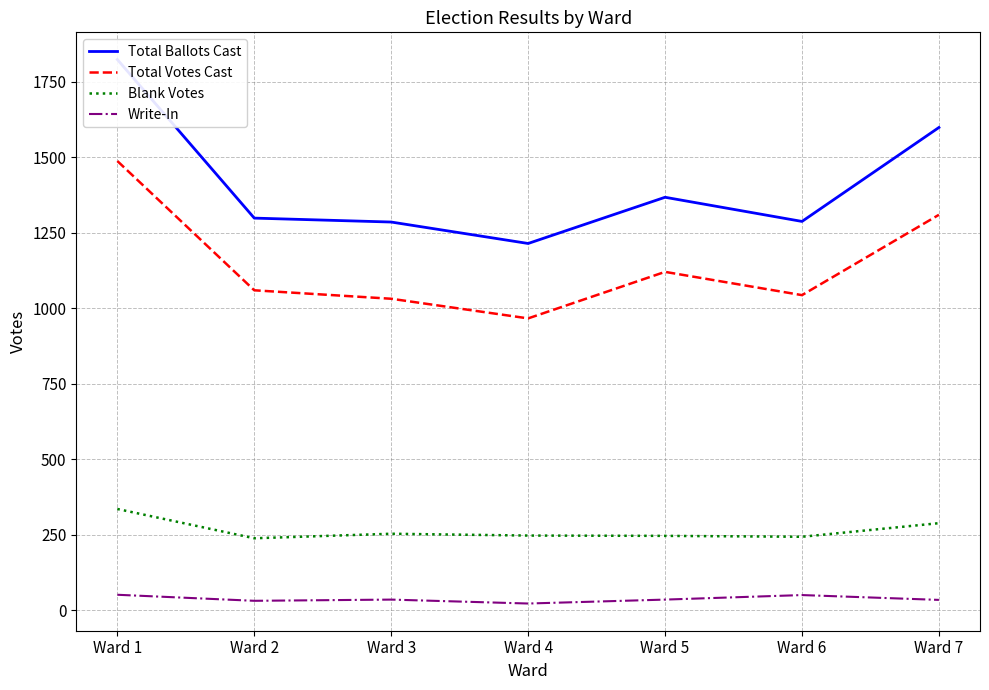

Reading right to left, extract all data points from this chart.

Total Ballots Cast: 1599	1288	1368	1215	1286	1299	1824
Total Votes Cast: 1310	1044	1121	967	1032	1060	1488
Blank Votes: 289	244	247	248	254	239	336
Write-In: 35	51	36	23	36	32	52